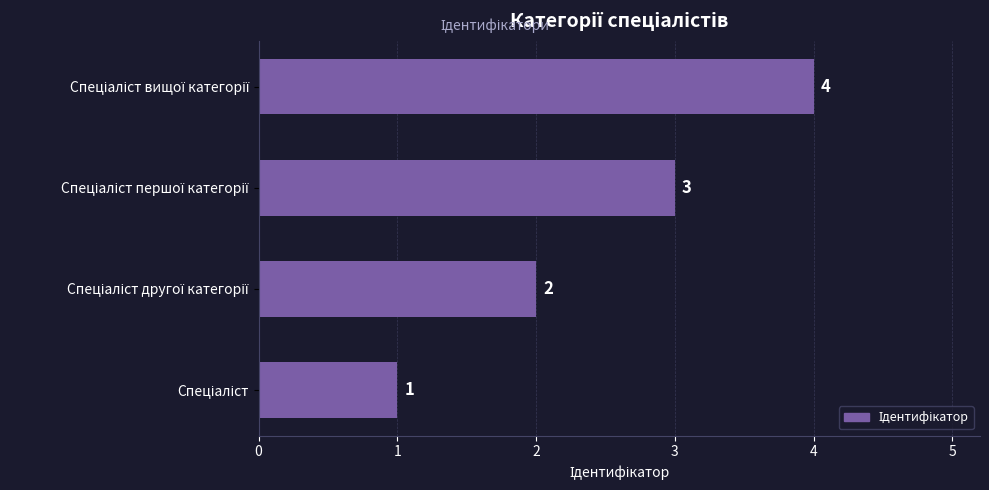

What is the difference between the maximum and minimum values?

3